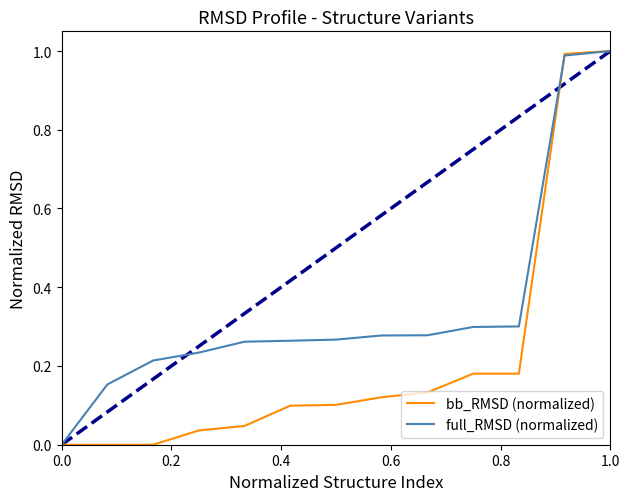

List the series in order of their overall mean, highest first.

full_RMSD (normalized), bb_RMSD (normalized)